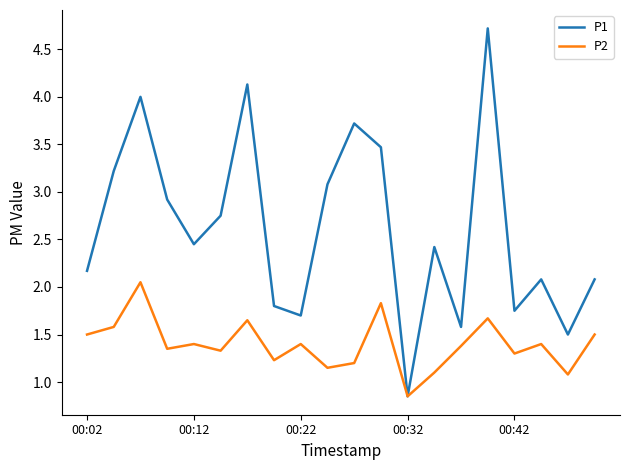

What is the difference between the maximum and minimum values in the P1 series?

3.9